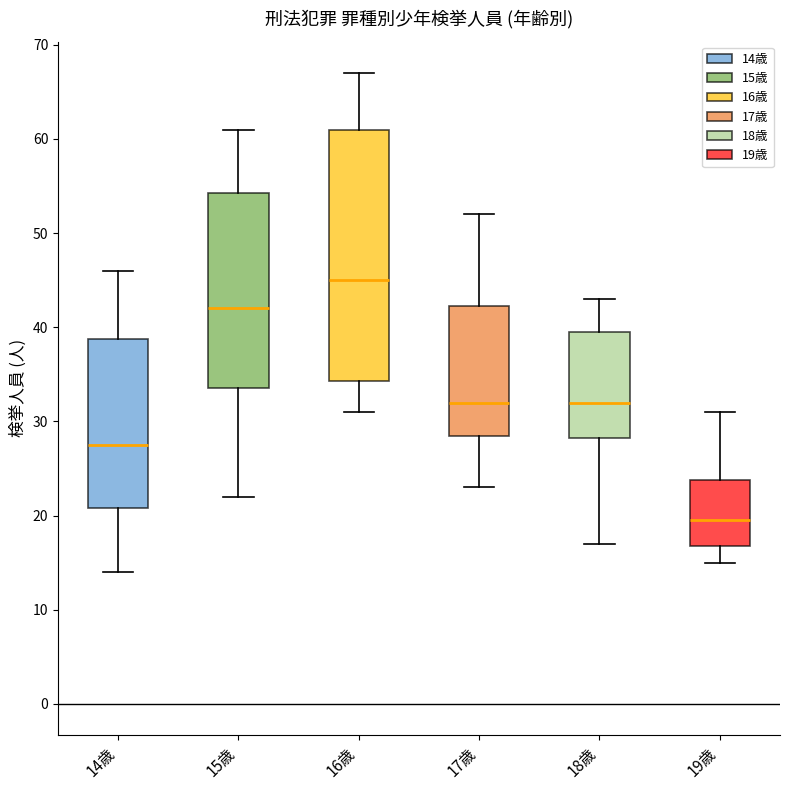

Which box is the tallest, from its lower edge to its upper edge?

16歳